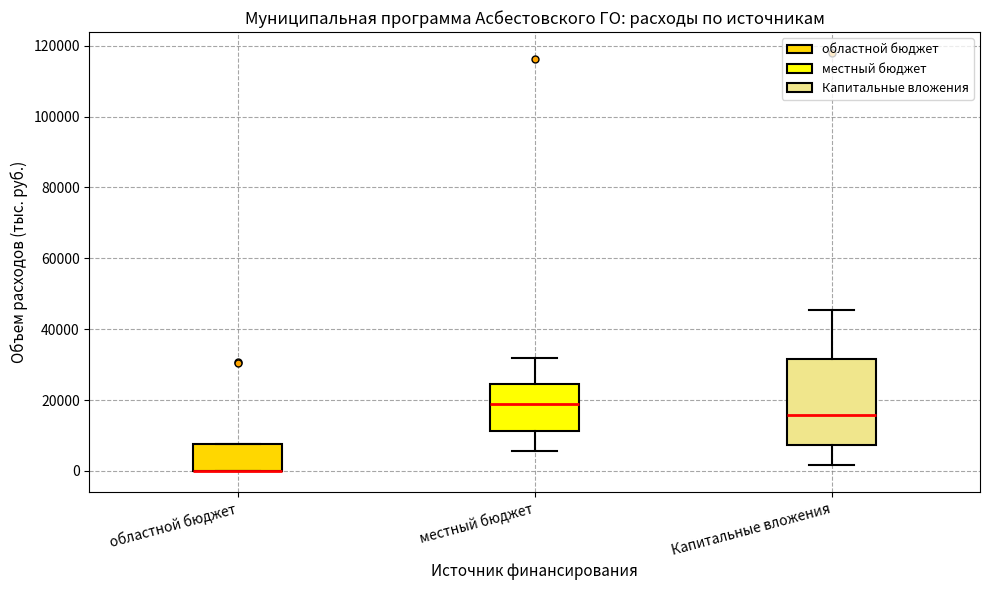

Comparing the boxes themselves (not the whiskers), which one is the tallest?

Капитальные вложения